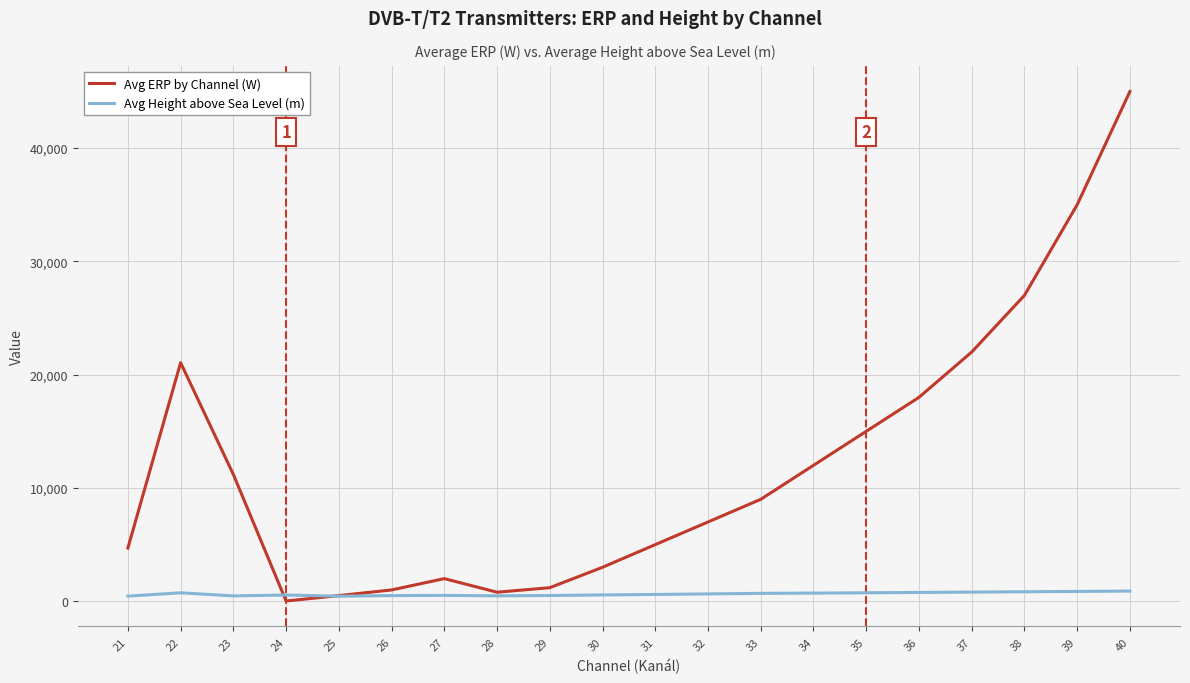

Which series changed the most between 32 and 34?

Avg ERP by Channel (W)